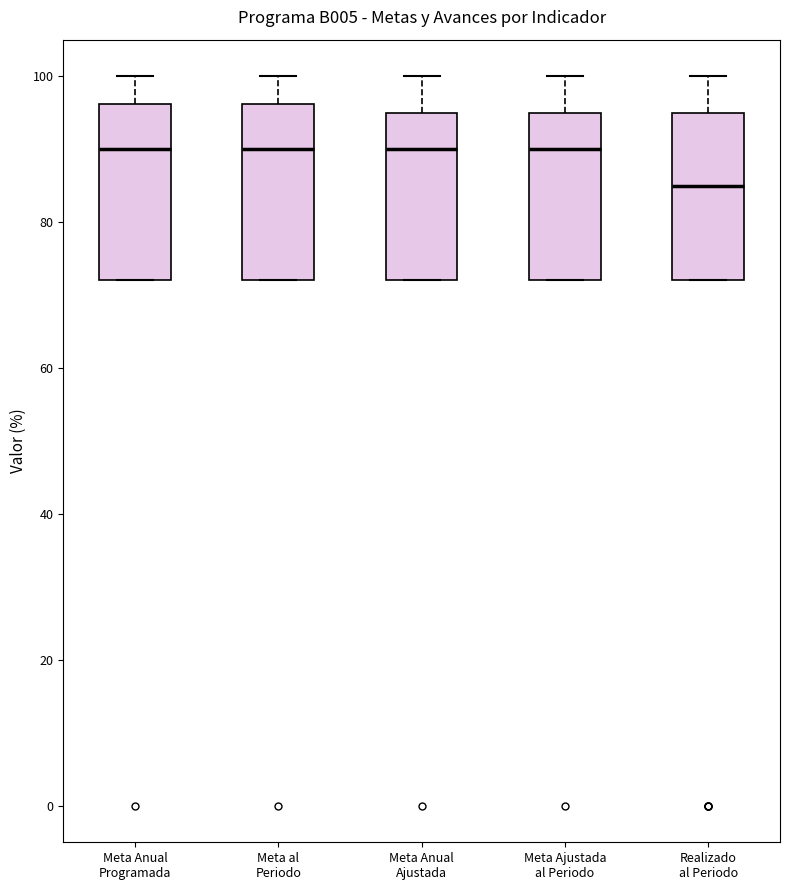

Where is the upper edge of the box for Meta Ajustada al Periodo on the y-axis? The values are not printed on the chart, so give them approximately, as read against the axis.

96